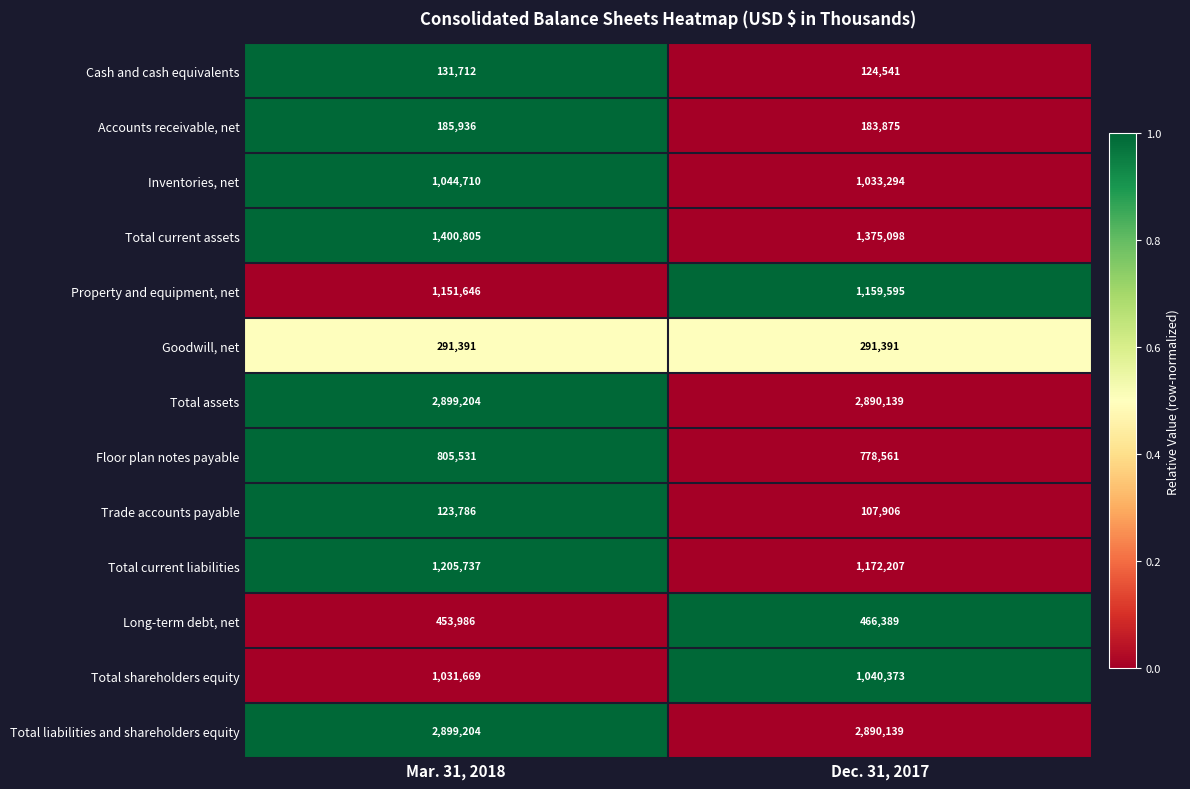

Reading right to left, list all the values displayed in this chart.

Cash and cash equivalents: Dec. 31, 2017=124541	Mar. 31, 2018=131712
Accounts receivable, net: Dec. 31, 2017=183875	Mar. 31, 2018=185936
Inventories, net: Dec. 31, 2017=1033294	Mar. 31, 2018=1044710
Total current assets: Dec. 31, 2017=1375098	Mar. 31, 2018=1400805
Property and equipment, net: Dec. 31, 2017=1159595	Mar. 31, 2018=1151646
Goodwill, net: Dec. 31, 2017=291391	Mar. 31, 2018=291391
Total assets: Dec. 31, 2017=2890139	Mar. 31, 2018=2899204
Floor plan notes payable: Dec. 31, 2017=778561	Mar. 31, 2018=805531
Trade accounts payable: Dec. 31, 2017=107906	Mar. 31, 2018=123786
Total current liabilities: Dec. 31, 2017=1172207	Mar. 31, 2018=1205737
Long-term debt, net: Dec. 31, 2017=466389	Mar. 31, 2018=453986
Total shareholders equity: Dec. 31, 2017=1040373	Mar. 31, 2018=1031669
Total liabilities and shareholders equity: Dec. 31, 2017=2890139	Mar. 31, 2018=2899204